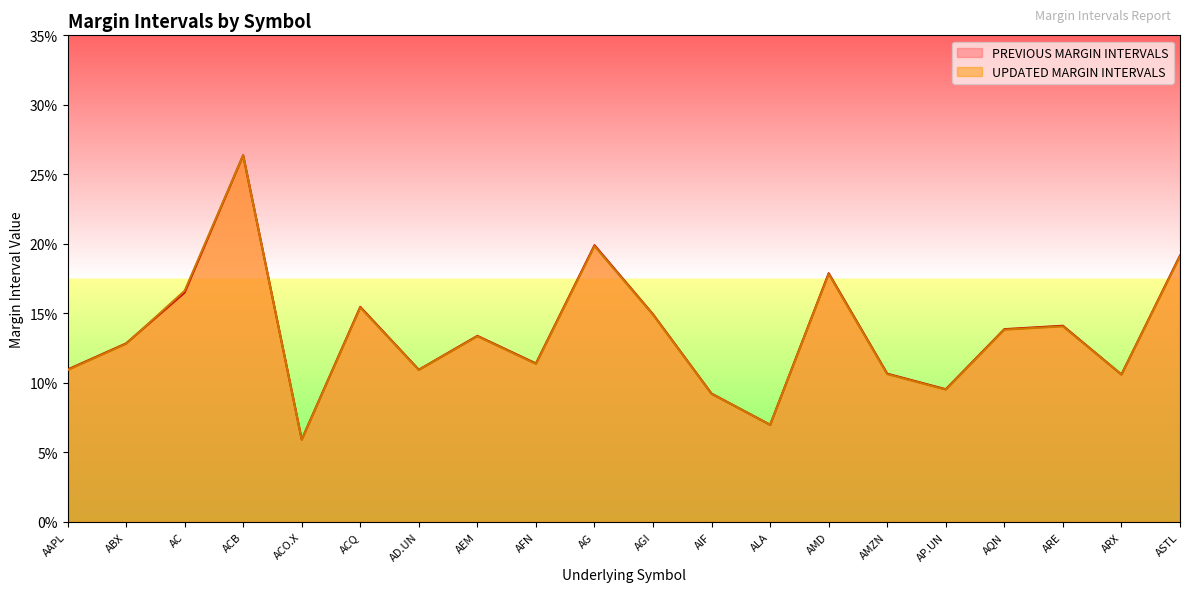

Reading left to right, extract all data points from this chart.

PREVIOUS MARGIN INTERVALS: AAPL=0.1	ABX=0.1	AC=0.2	ACB=0.3	ACO.X=0.1	ACQ=0.2	AD.UN=0.1	AEM=0.1	AFN=0.1	AG=0.2	AGI=0.1	AIF=0.1	ALA=0.1	AMD=0.2	AMZN=0.1	AP.UN=0.1	AQN=0.1	ARE=0.1	ARX=0.1	ASTL=0.2
UPDATED MARGIN INTERVALS: AAPL=0.1	ABX=0.1	AC=0.2	ACB=0.3	ACO.X=0.1	ACQ=0.2	AD.UN=0.1	AEM=0.1	AFN=0.1	AG=0.2	AGI=0.1	AIF=0.1	ALA=0.1	AMD=0.2	AMZN=0.1	AP.UN=0.1	AQN=0.1	ARE=0.1	ARX=0.1	ASTL=0.2